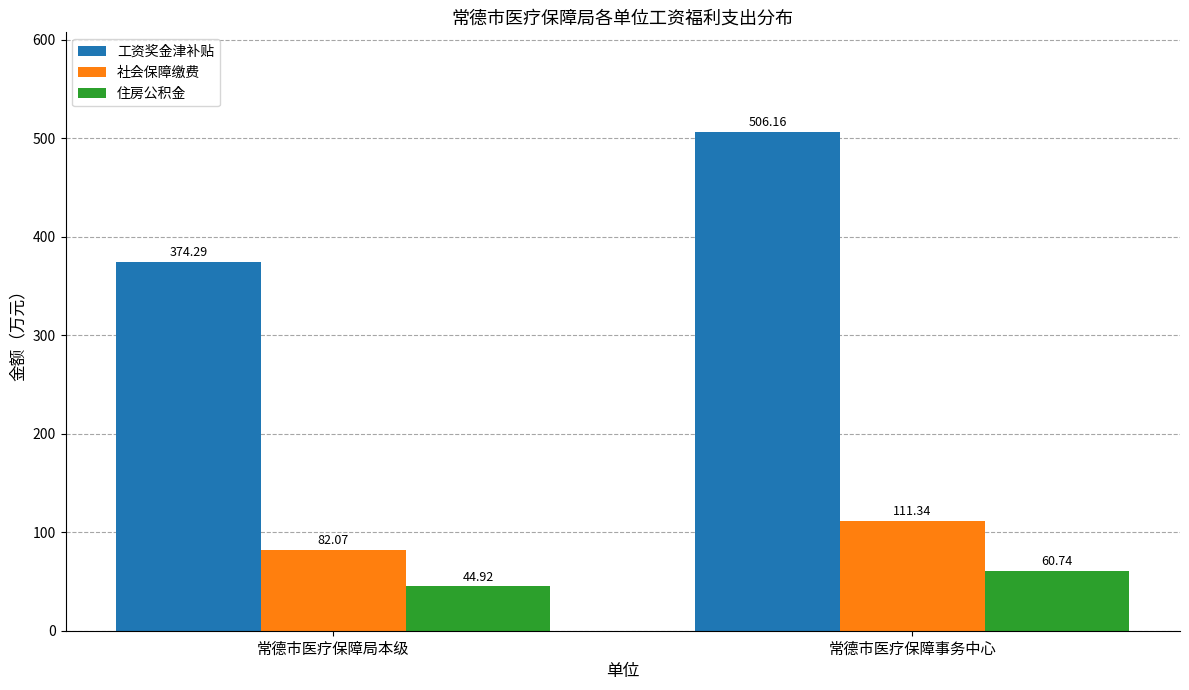

At which label does 工资奖金津补贴 first exceed 506?

常德市医疗保障事务中心